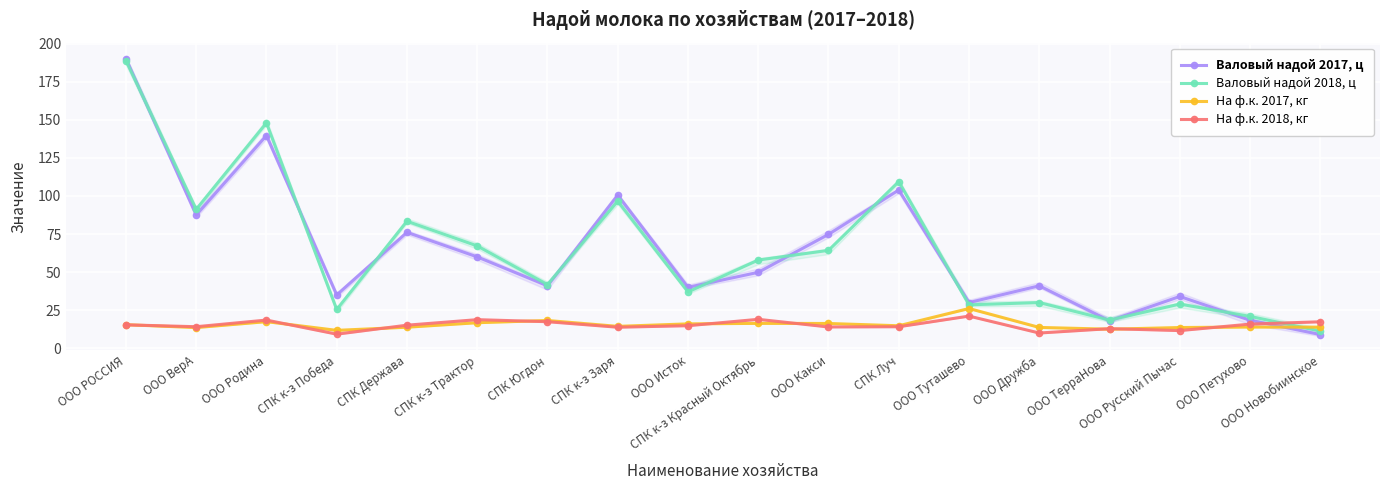

What is the label of the 7th point from the left?

СПК Югдон